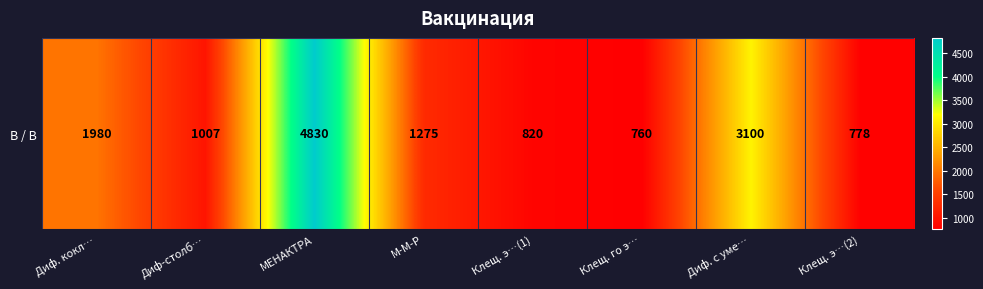

At which category does the chart reach its peak across all series?

МЕНАКТРА